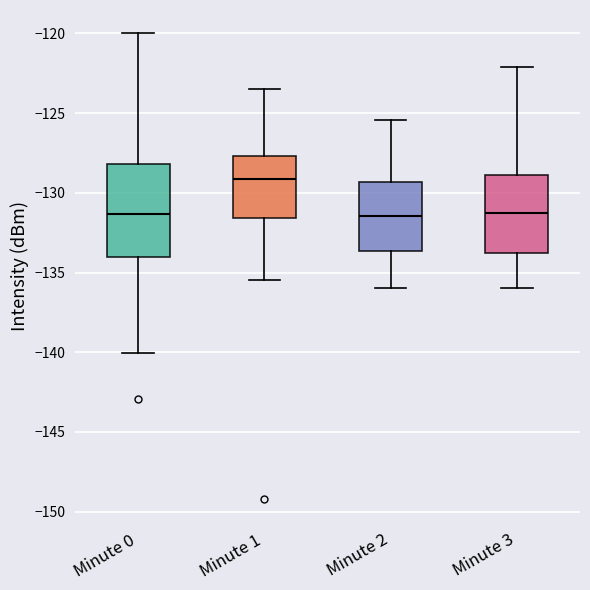

Which box is the tallest, from its lower edge to its upper edge?

Minute 0